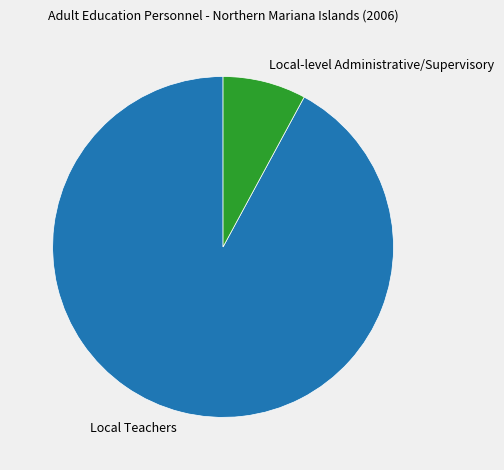

Is there any slice that represents more than half of the pie?

Yes